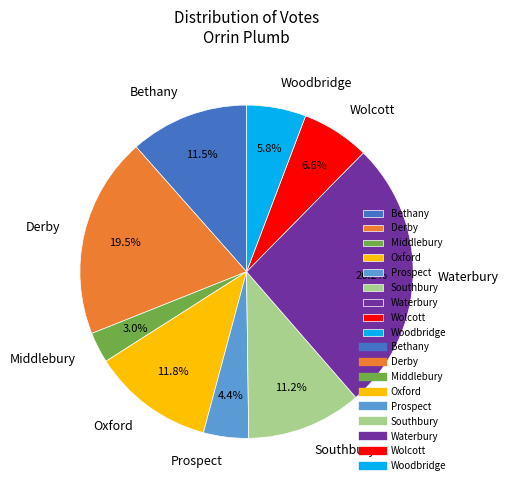

What is the ratio of the value at Derby to the value at Waterbury?

0.7